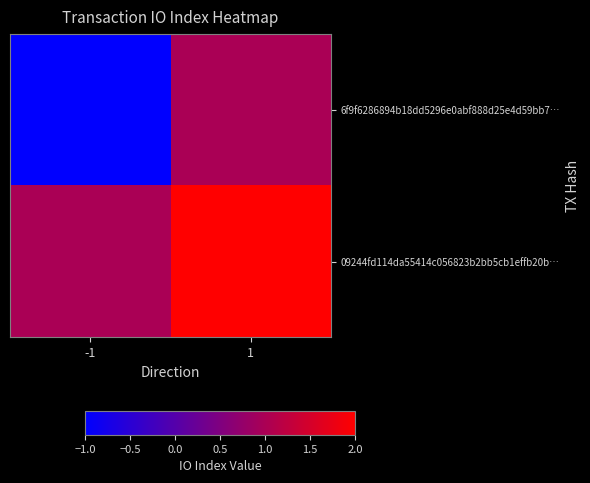

List the series in order of their overall mean, highest first.

09244fd114da55414c056823b2bb5cb1effb20b…, 6f9f6286894b18dd5296e0abf888d25e4d59bb7…